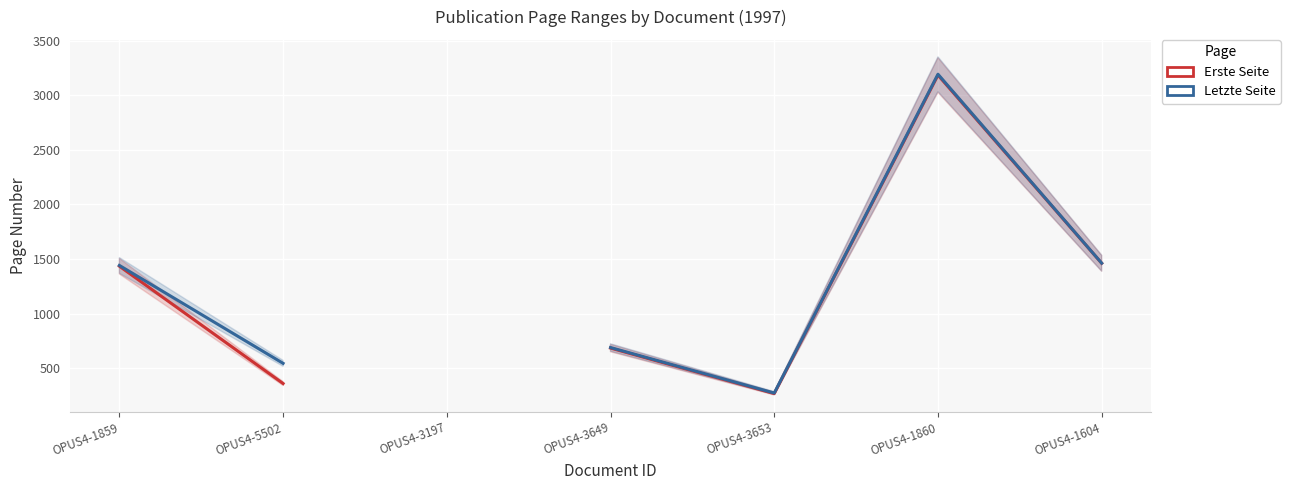

Where is the first local minimum for Letzte Seite?

OPUS4-3653